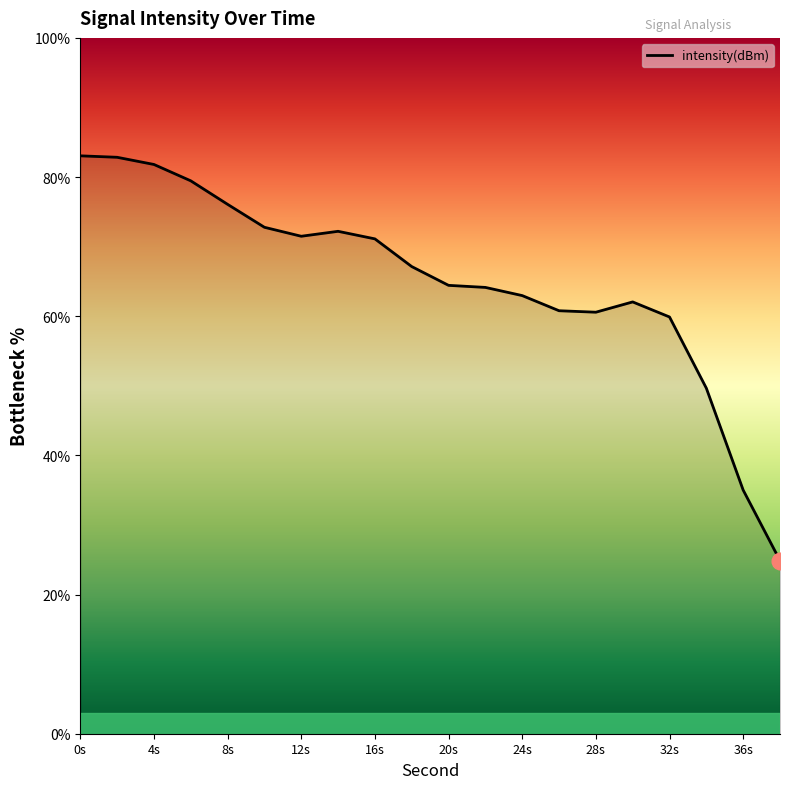

What is the smallest value displayed?

24.9